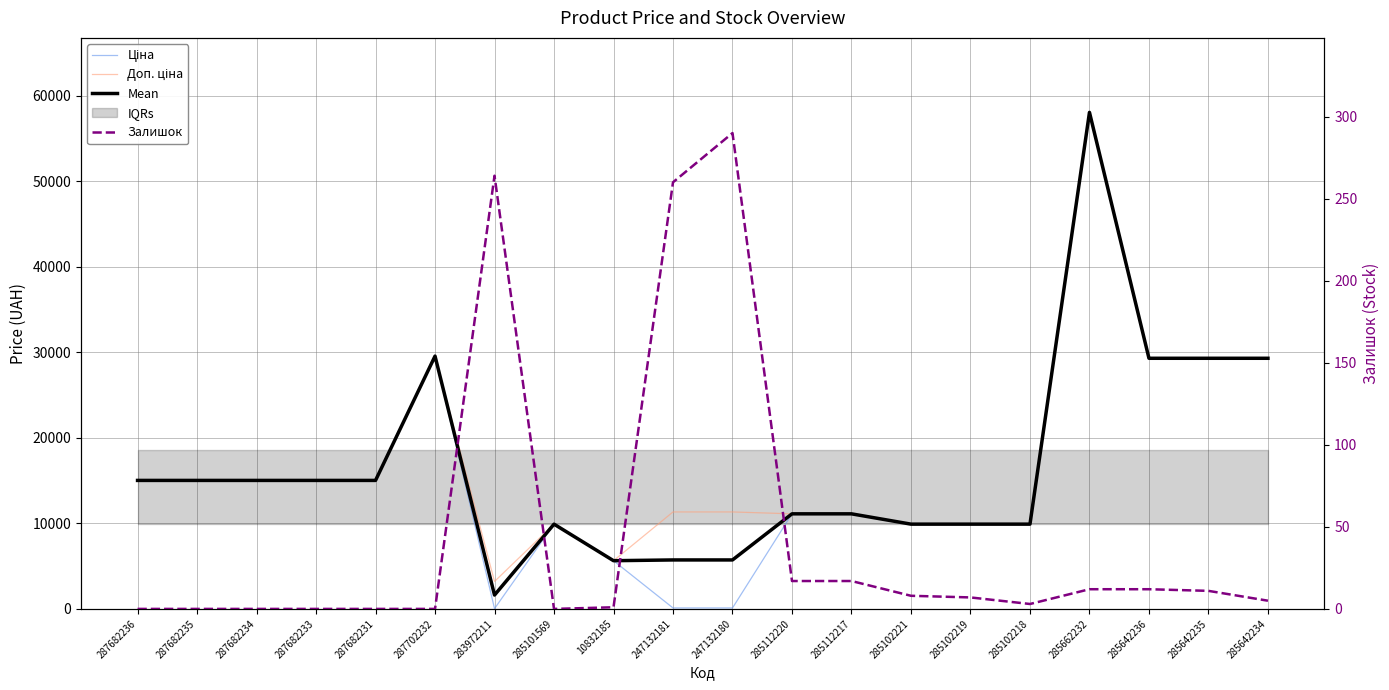

What is the difference between the highest and lowest values at 287682231?

15019.2